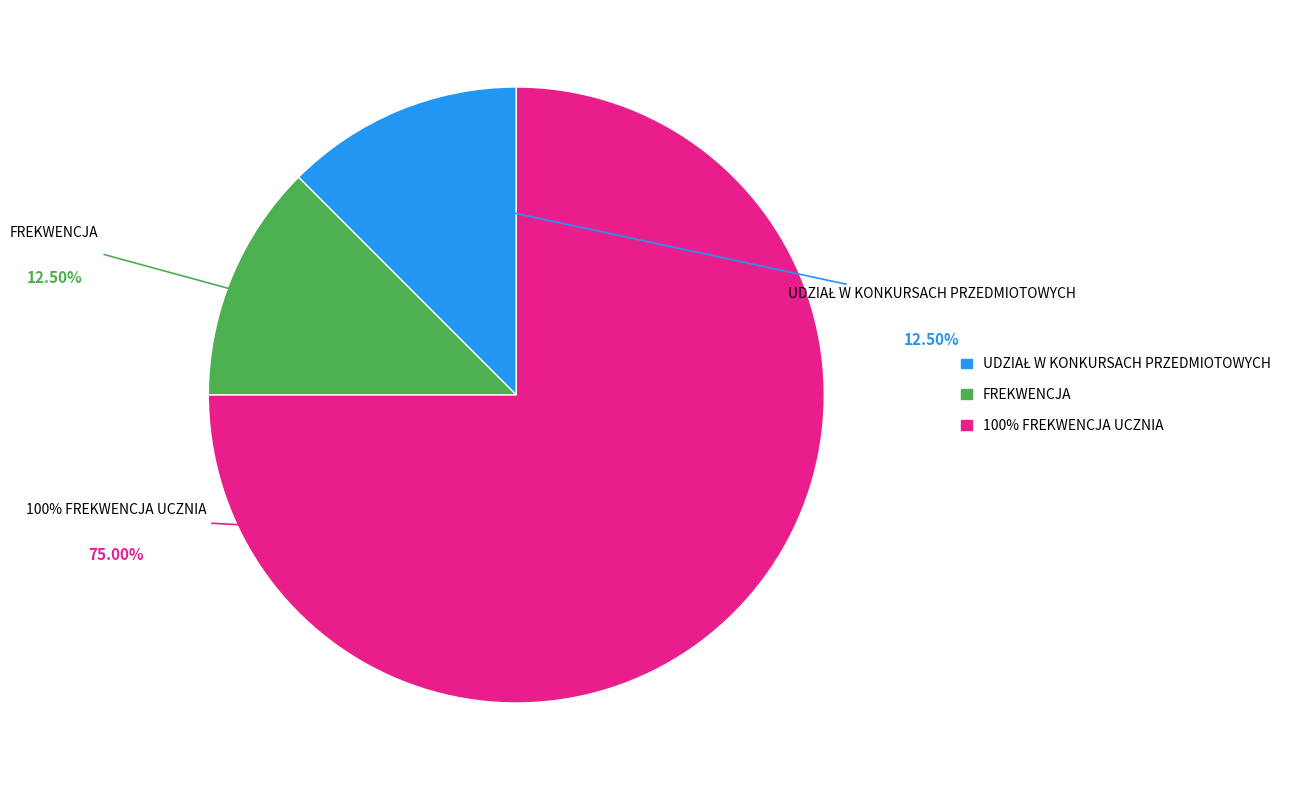

To the nearest percent, what percentage of the pie is 100% FREKWENCJA UCZNIA?

75%